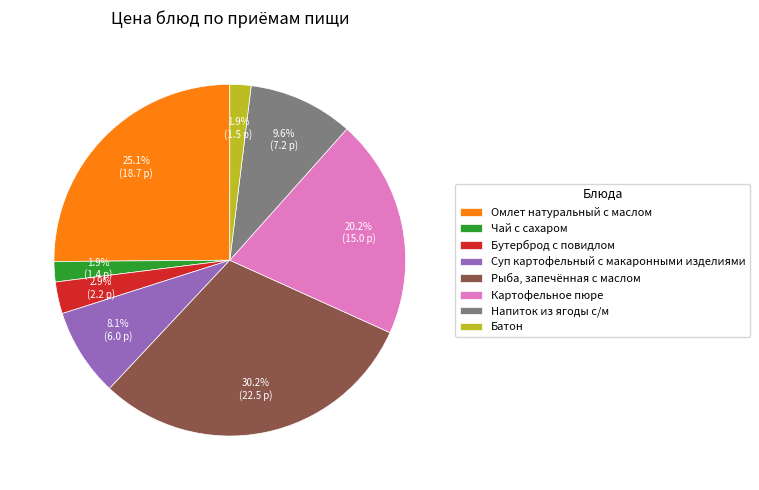

To the nearest percent, what is the average slice percentage?

12%